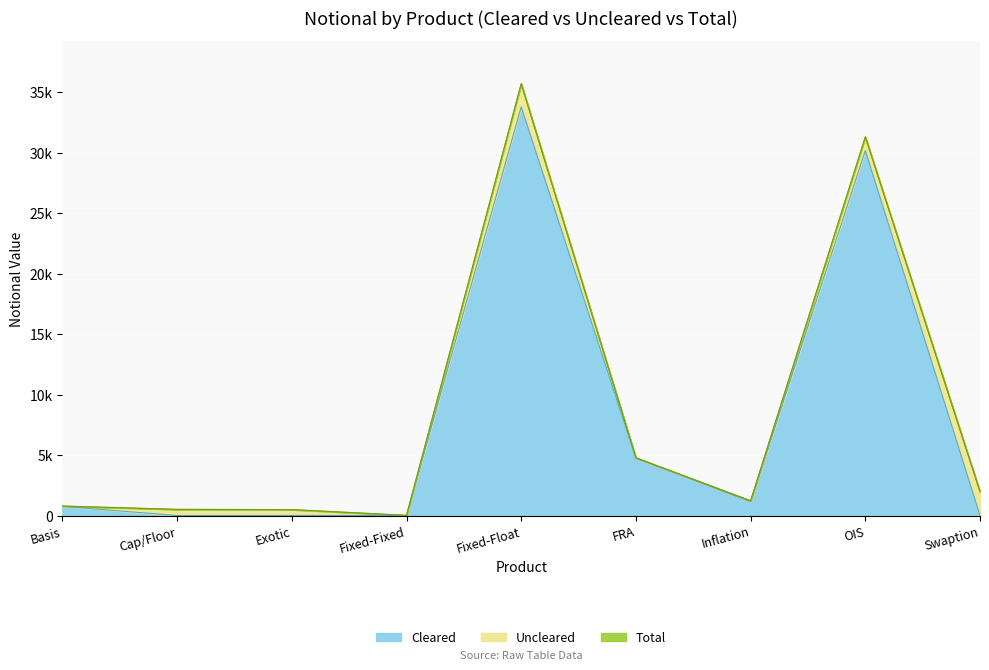

What is the sum of all Total values?

76712